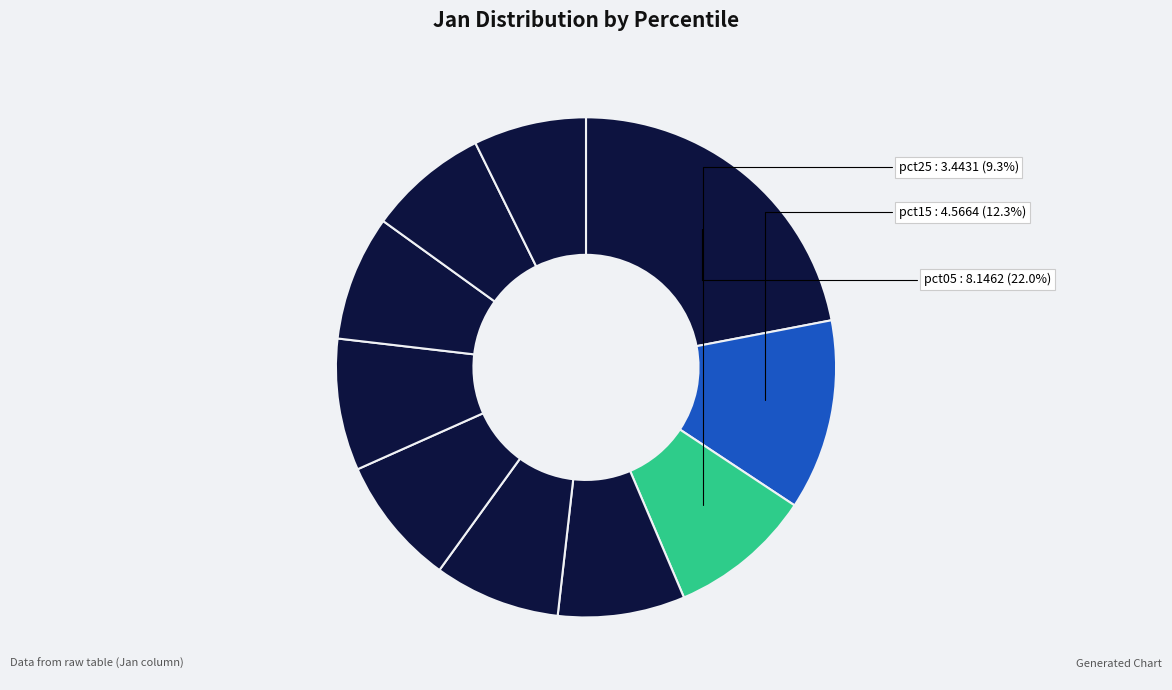

Count the number of slices in the pie.

10